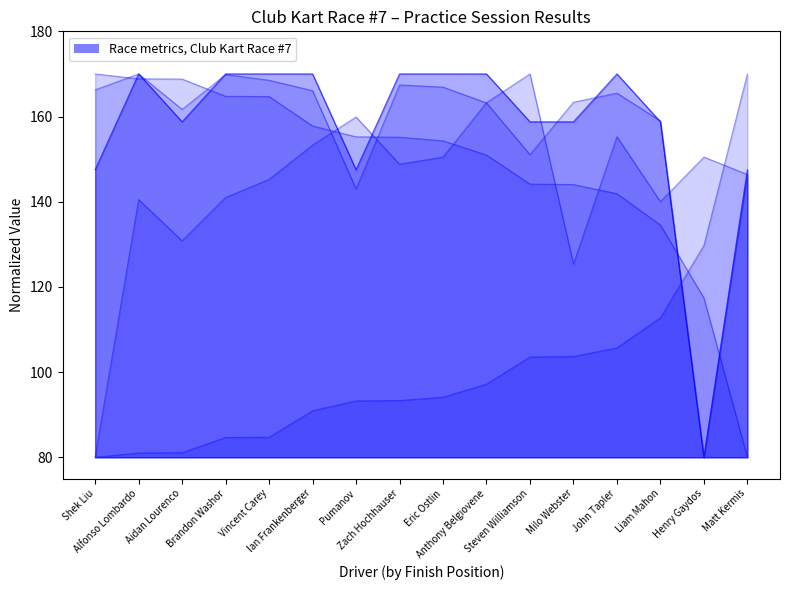

True or false: Total Laps has more than 2 interior local peaks.

False